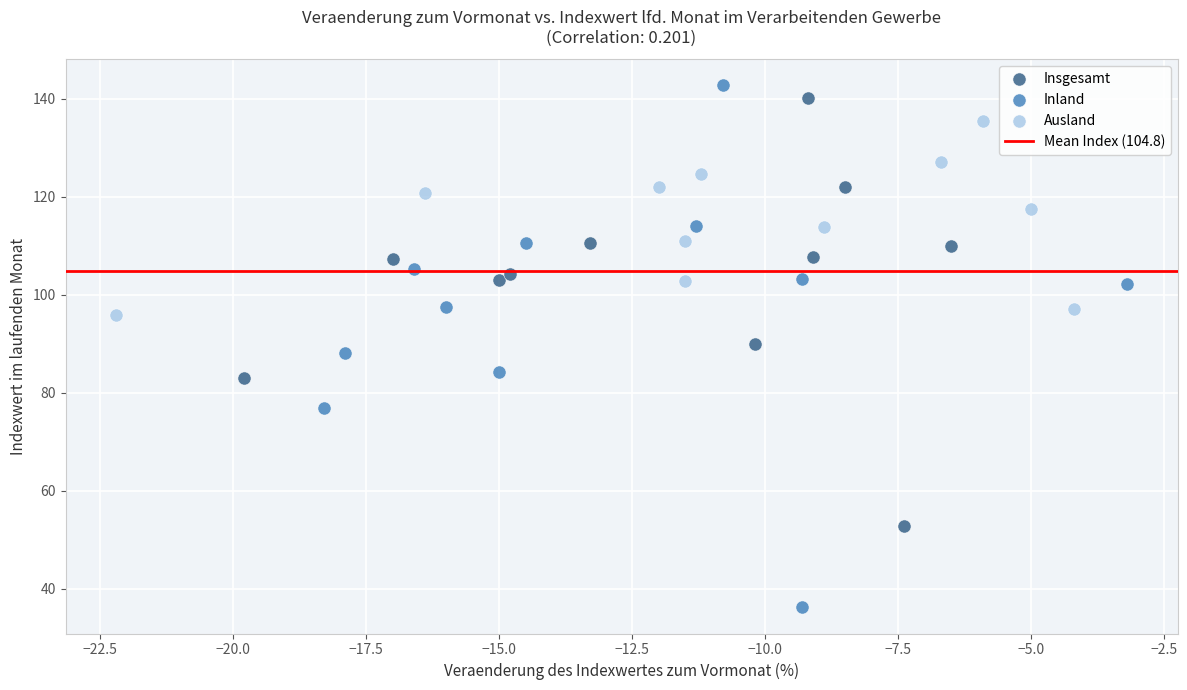

Which series has the widest spread of Y values?

Inland